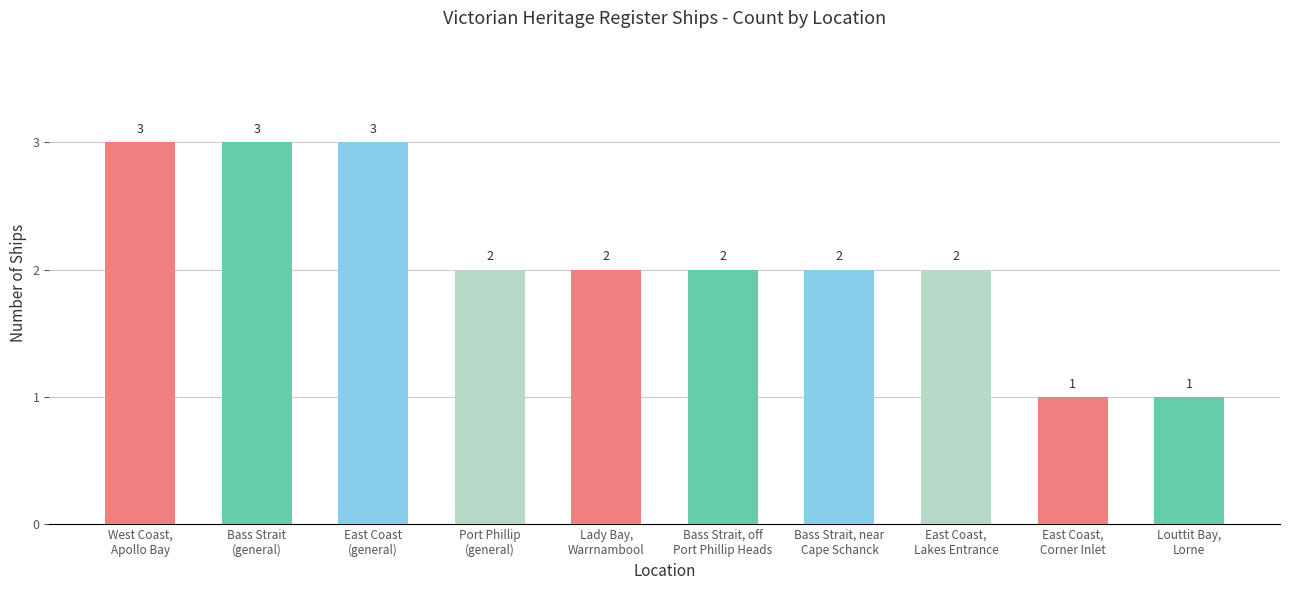

What is the label of the 4th bar from the right?

Bass Strait, near
Cape Schanck